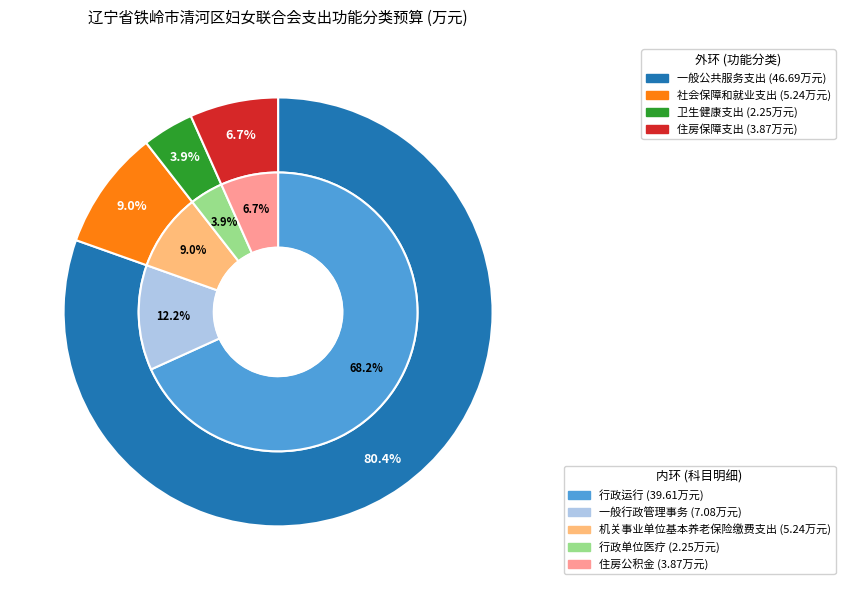

Which category accounts for the majority?

一般公共服务支出